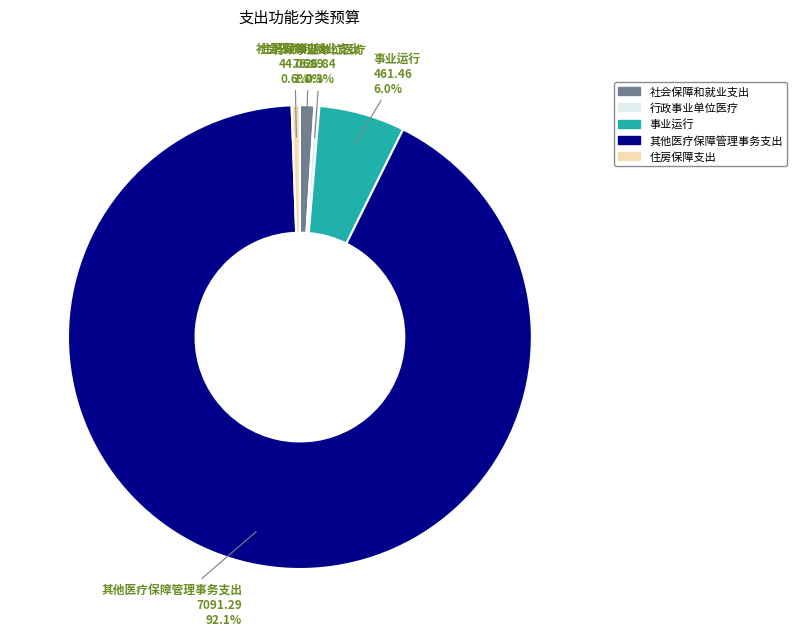

Is it true that 其他医疗保障管理事务支出 is 92% of the pie?

True